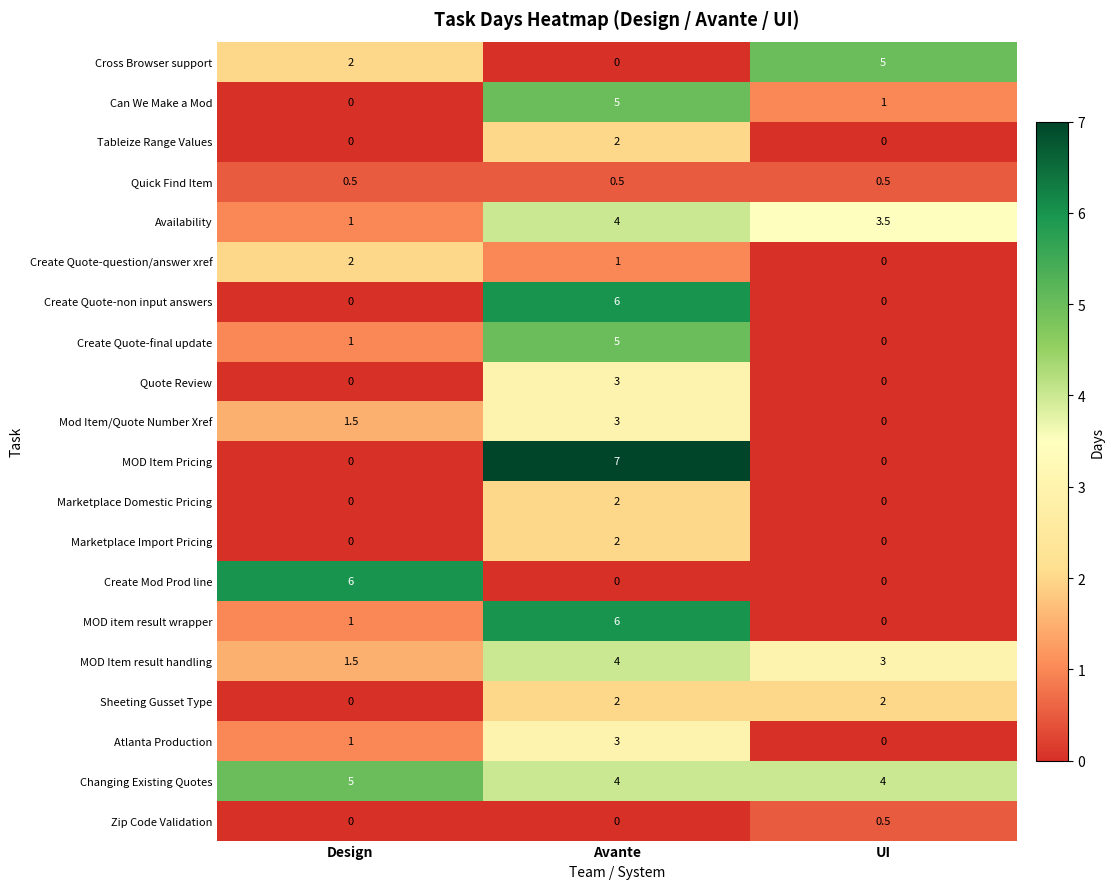

List the labels in order of Availability value, largest first.

Avante, UI, Design